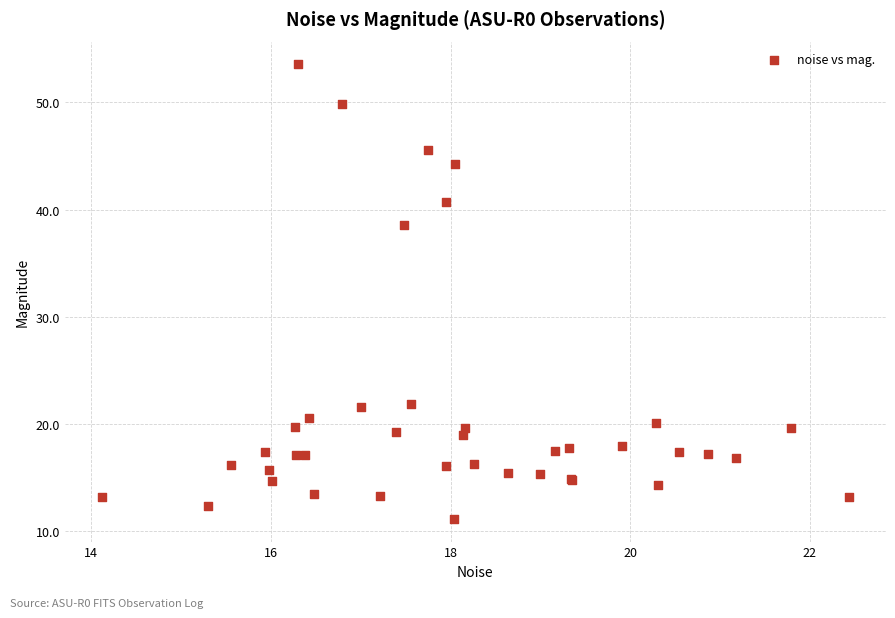

What Y value in the scatter plot is closest to 32?

38.5